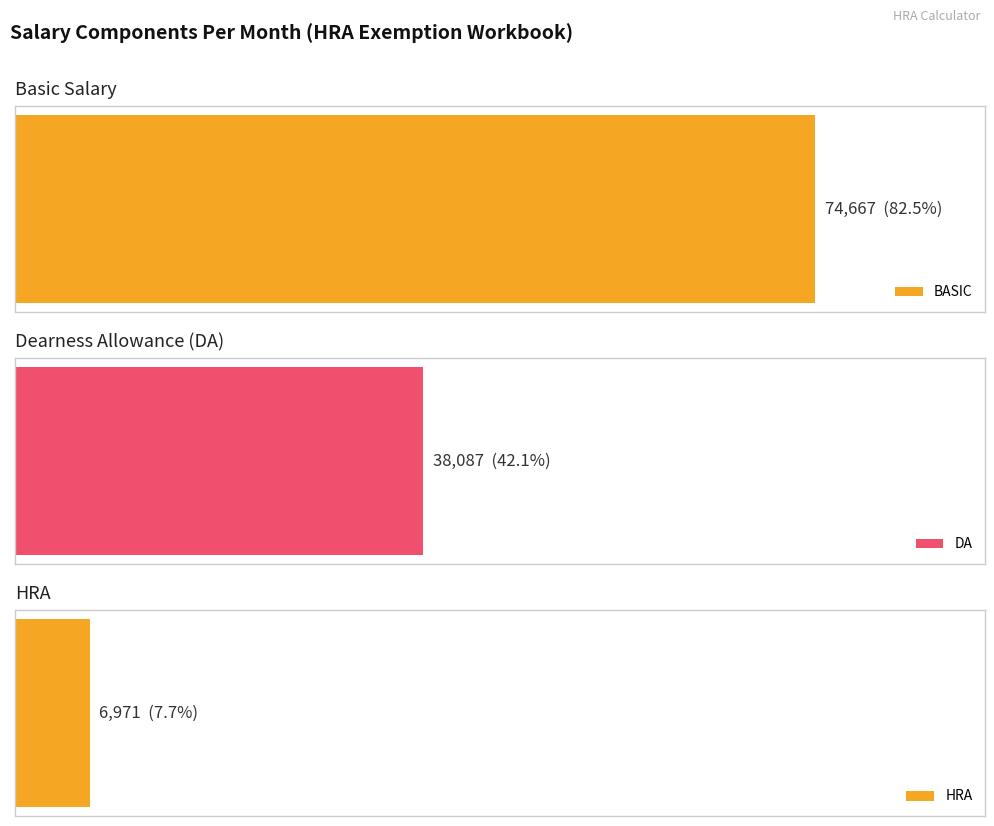

Does the chart contain stacked bars?

No